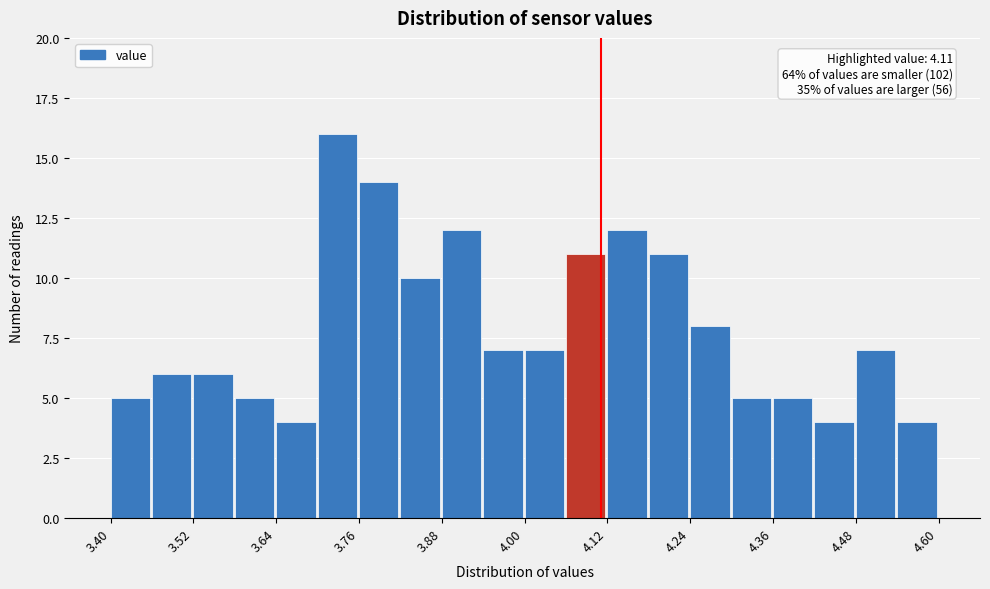

Around what value on the x-axis is the tallest bar? Give the approximate position of its centre, as read against the axis.

3.72